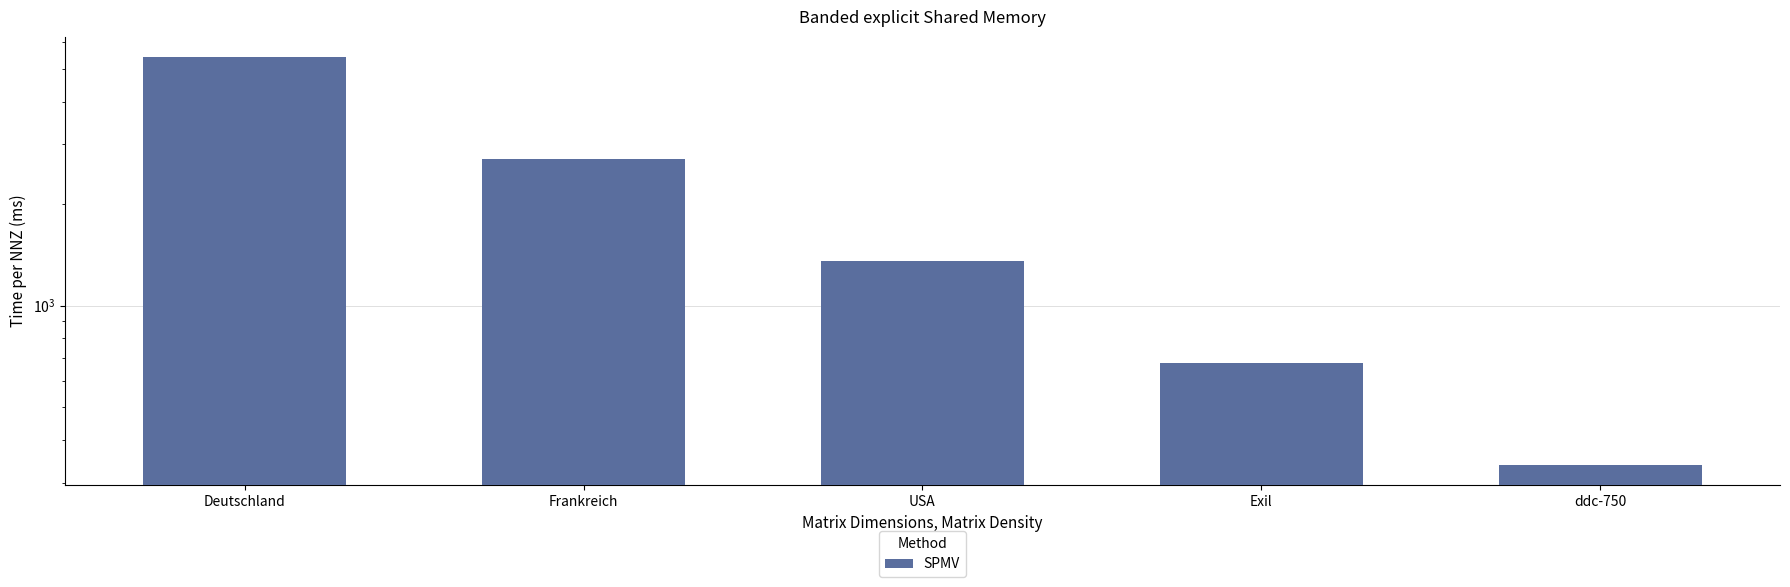

True or false: the data shows 5412.0 at Deutschland.

True